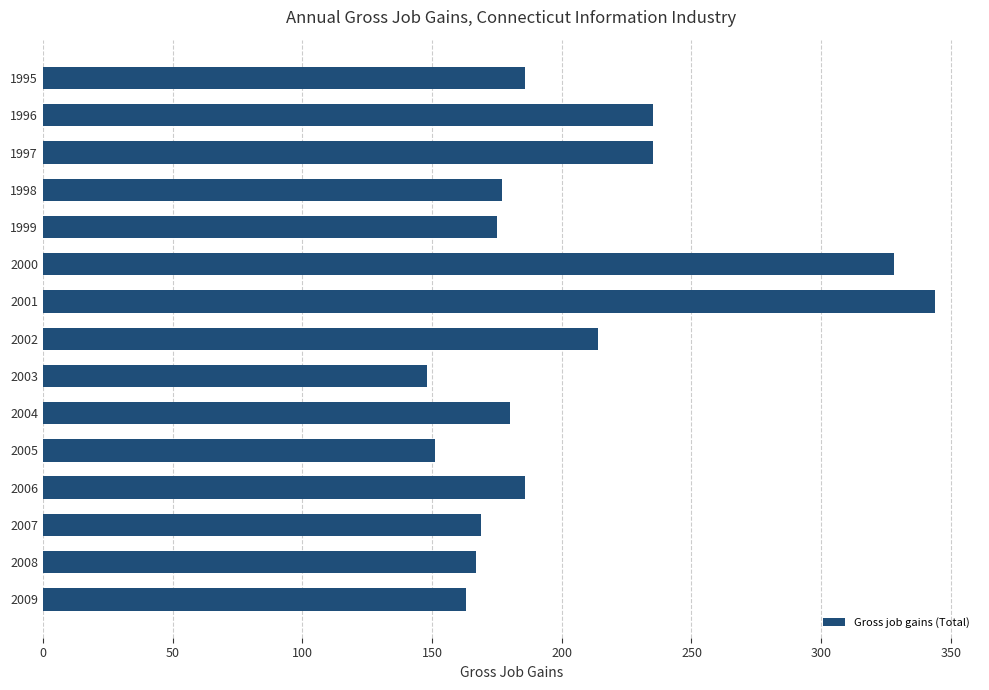

What is the average value?

204